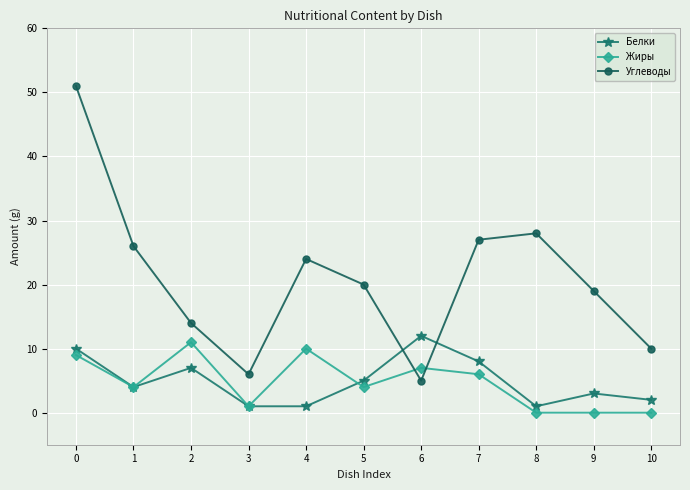

Where is the first local minimum for Углеводы?

3